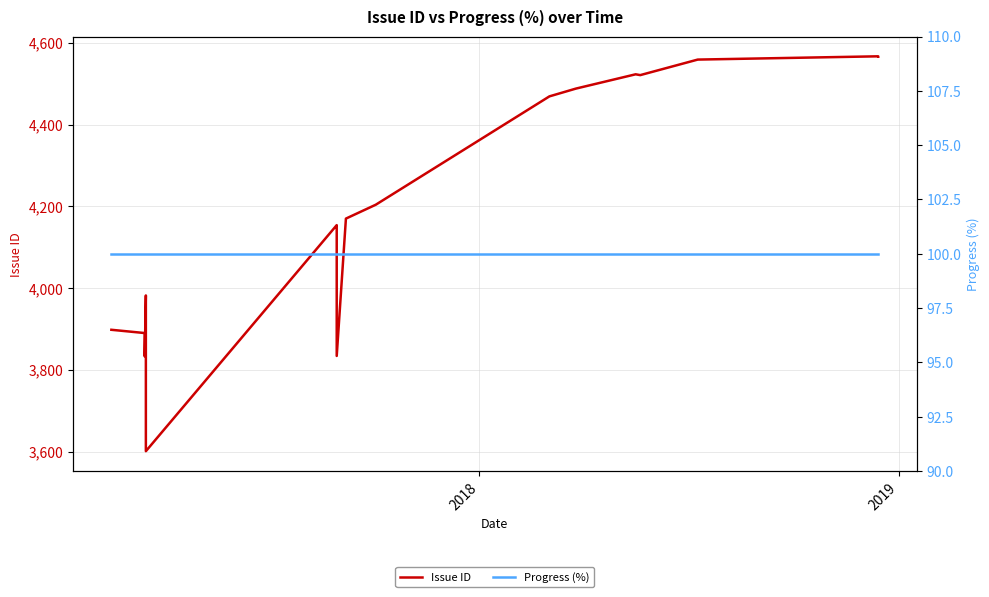

What is the highest value of the Issue ID series?

4567